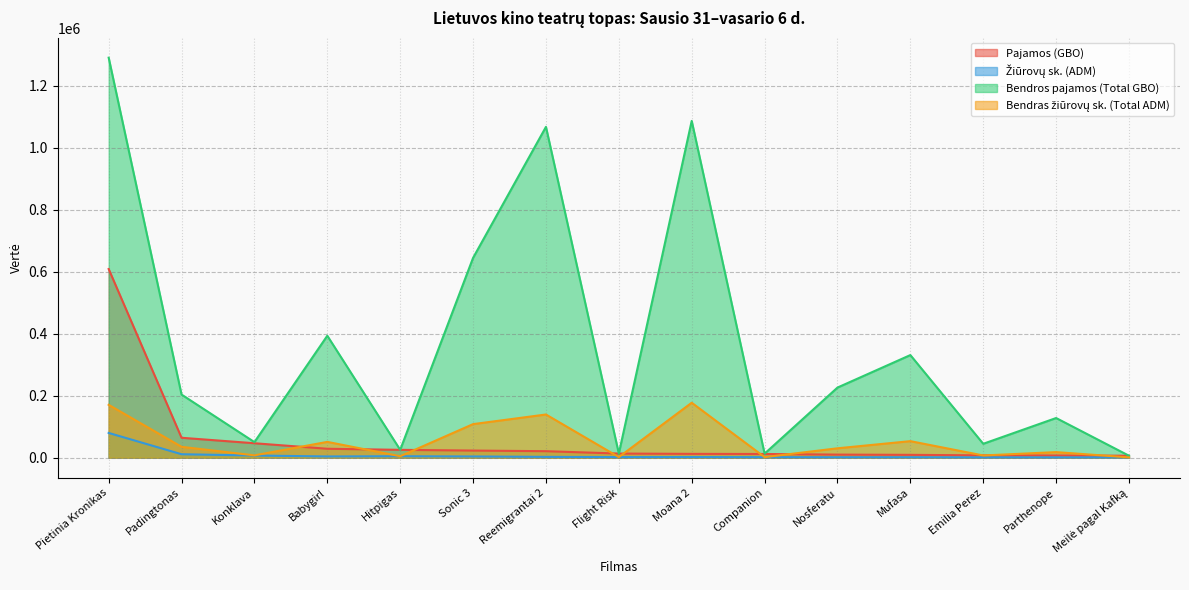

Reading left to right, transcribe all the data shown in this chart.

Pajamos (GBO): Pietinia Kronikas=608441.9	Padingtonas=64282.0	Konklava=46621.5	Babygirl=28848.0	Hitpigas=25357.1	Sonic 3=23018.6	Reemigrantai 2=21002.0	Flight Risk=13357.0	Moana 2=12371.4	Companion=11953.6	Nosferatu=9981.3	Mufasa=9216.9	Emilia Perez=7569.6	Parthenope=7140.9	Meilė pagal Kafką=6360.9
Žiūrovų sk. (ADM): Pietinia Kronikas=79847.0	Padingtonas=11192.0	Konklava=7042.0	Babygirl=4016.0	Hitpigas=4733.0	Sonic 3=3979.0	Reemigrantai 2=2720.0	Flight Risk=1942.0	Moana 2=2099.0	Companion=1744.0	Nosferatu=1447.0	Mufasa=1522.0	Emilia Perez=1081.0	Parthenope=1012.0	Meilė pagal Kafką=1055.0
Bendros pajamos (Total GBO): Pietinia Kronikas=1289946.1	Padingtonas=203575.7	Konklava=50280.5	Babygirl=393315.4	Hitpigas=25357.1	Sonic 3=644349.1	Reemigrantai 2=1066810.0	Flight Risk=13357.0	Moana 2=1086050.8	Companion=13069.2	Nosferatu=226149.7	Mufasa=330953.5	Emilia Perez=44859.2	Parthenope=127953.9	Meilė pagal Kafką=6360.9
Bendras žiūrovų sk. (Total ADM): Pietinia Kronikas=170483.0	Padingtonas=35122.0	Konklava=7592.0	Babygirl=51037.0	Hitpigas=4733.0	Sonic 3=108298.0	Reemigrantai 2=139337.0	Flight Risk=1942.0	Moana 2=177247.0	Companion=1884.0	Nosferatu=30331.0	Mufasa=53369.0	Emilia Perez=7211.0	Parthenope=18018.0	Meilė pagal Kafką=1055.0